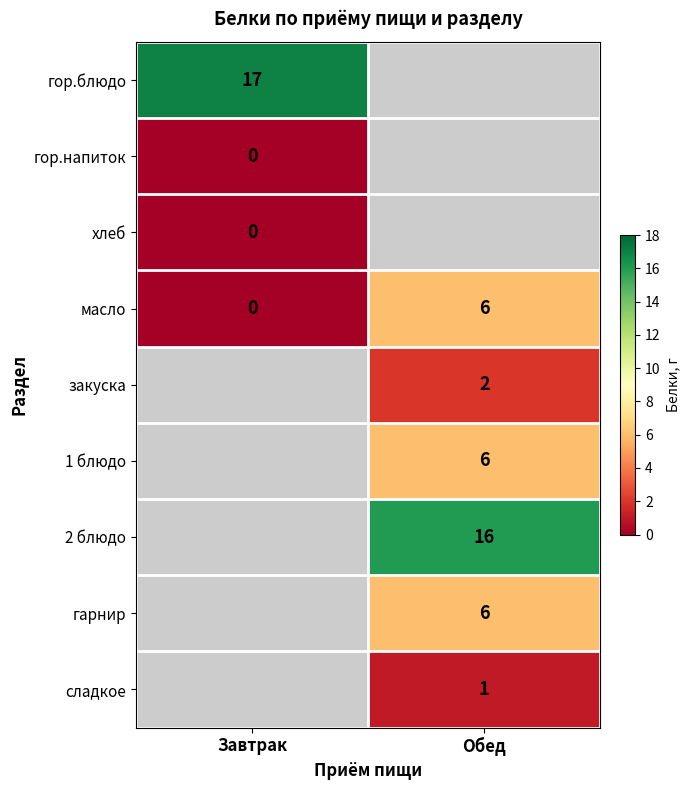

What is the spread (max minus min) of values at Завтрак?

17.0